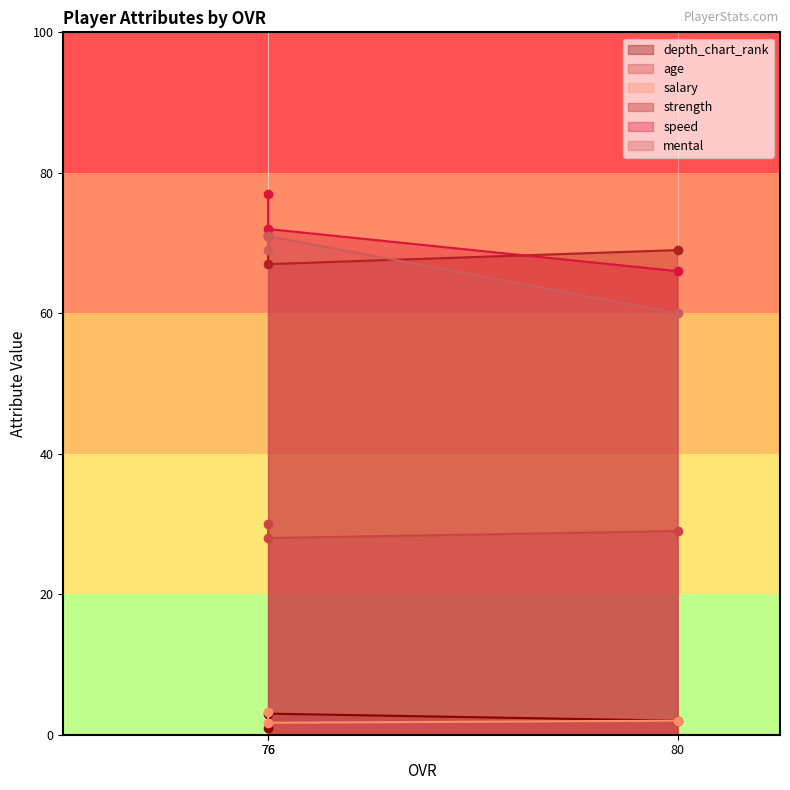

What is the difference between the highest and lowest values at 76?

76.0